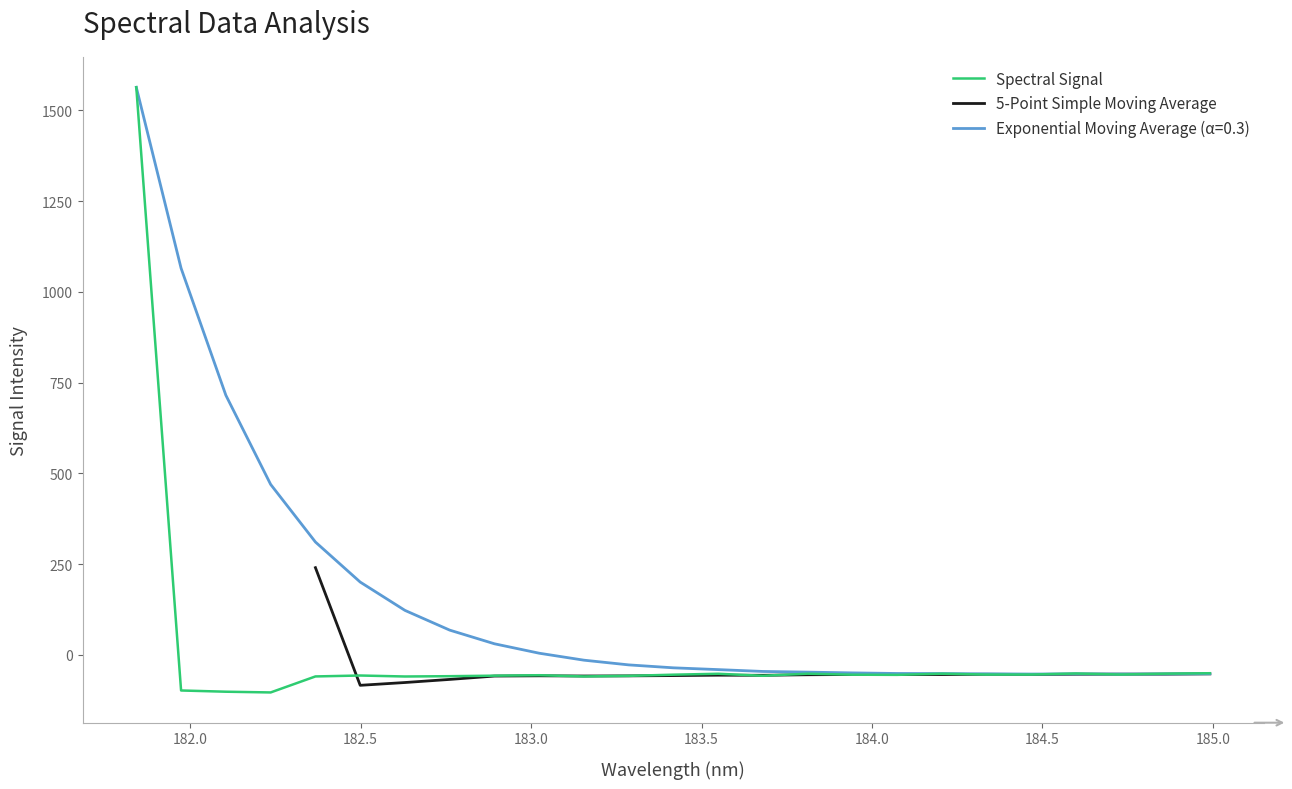

What is the lowest value of the Exponential Moving Average (α=0.3) series?

-53.0